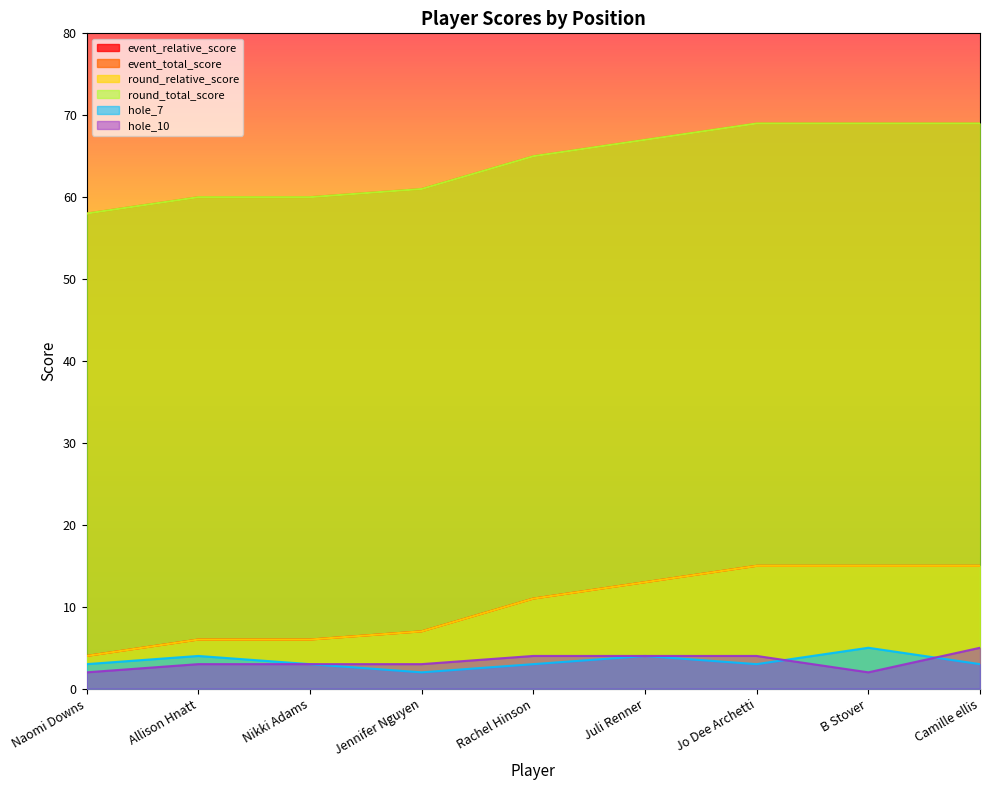

At how many categories does at least one series exceed 33?

9